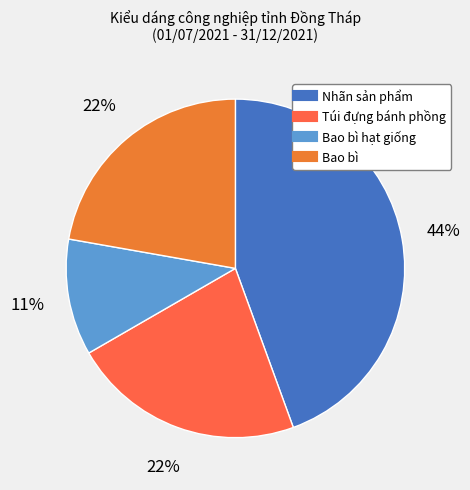

Count the number of slices in the pie.

4